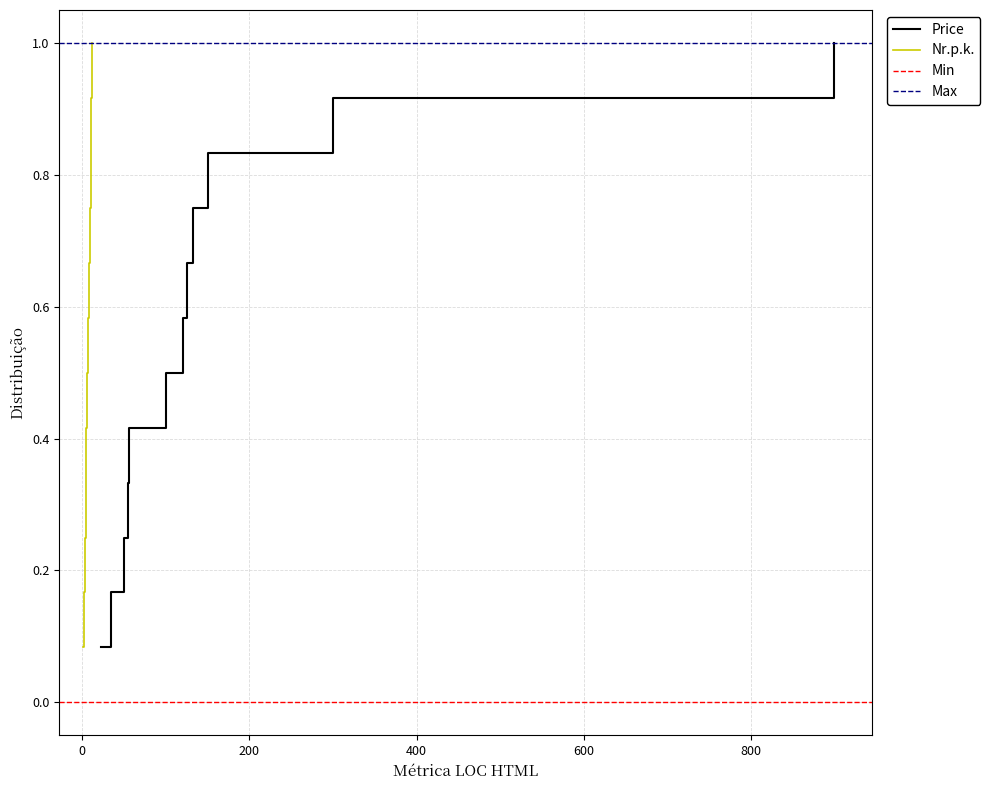

The chart shows a value of 0.2 at 9. True or false?

False